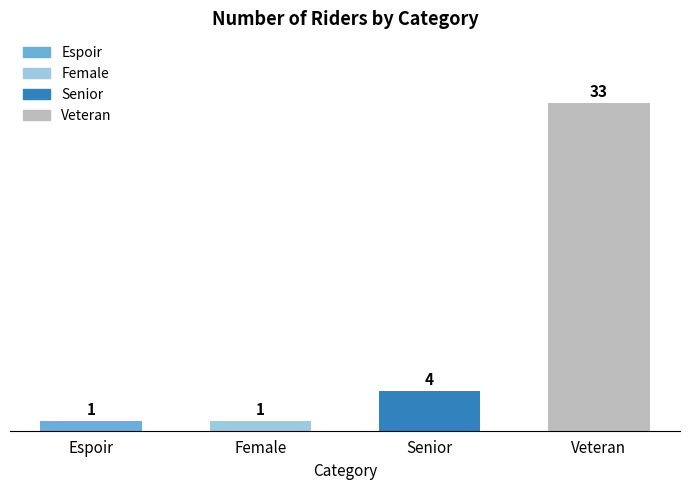

The value at Senior is 4. True or false?

True